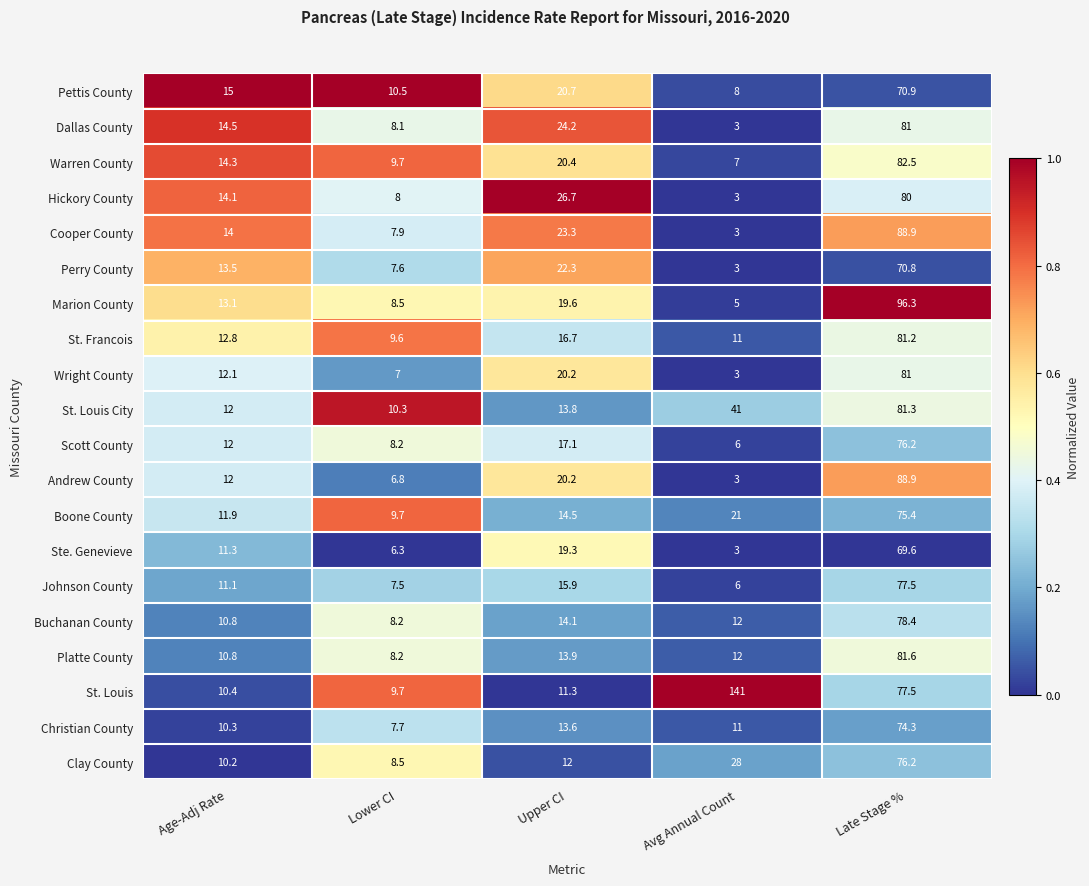

At which category is the sum across all series the highest?

Late Stage %